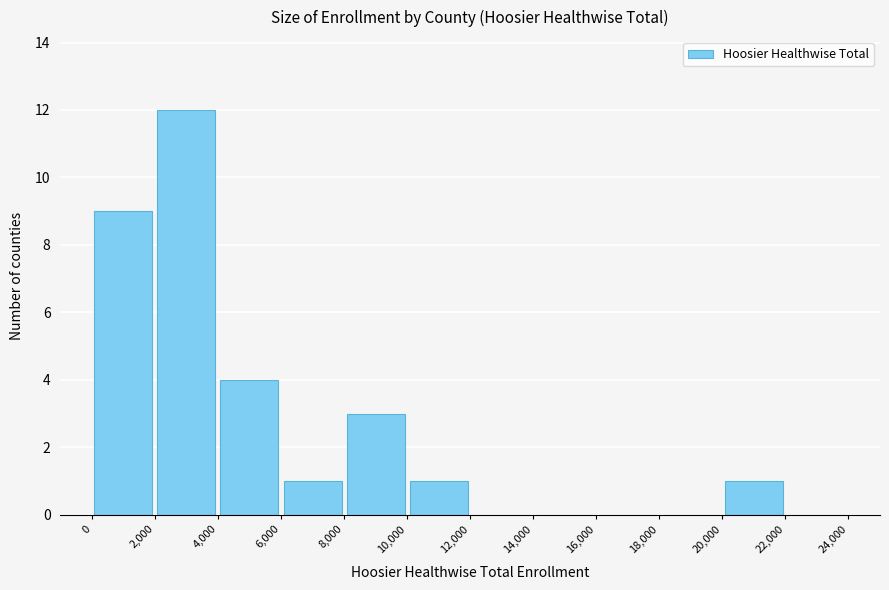

Reading left to right, transcribe this chart: for each bar, give the range it covers on the x-axis and its height. The values are not printed on the chart, so give them approximately, as read against the axis.

0 to 2,000: 9
2,000 to 4,000: 12
4,000 to 6,000: 4
6,000 to 8,000: 1
8,000 to 10,000: 3
10,000 to 12,000: 1
12,000 to 14,000: 0
14,000 to 16,000: 0
16,000 to 18,000: 0
18,000 to 20,000: 0
20,000 to 22,000: 1
22,000 to 24,000: 0